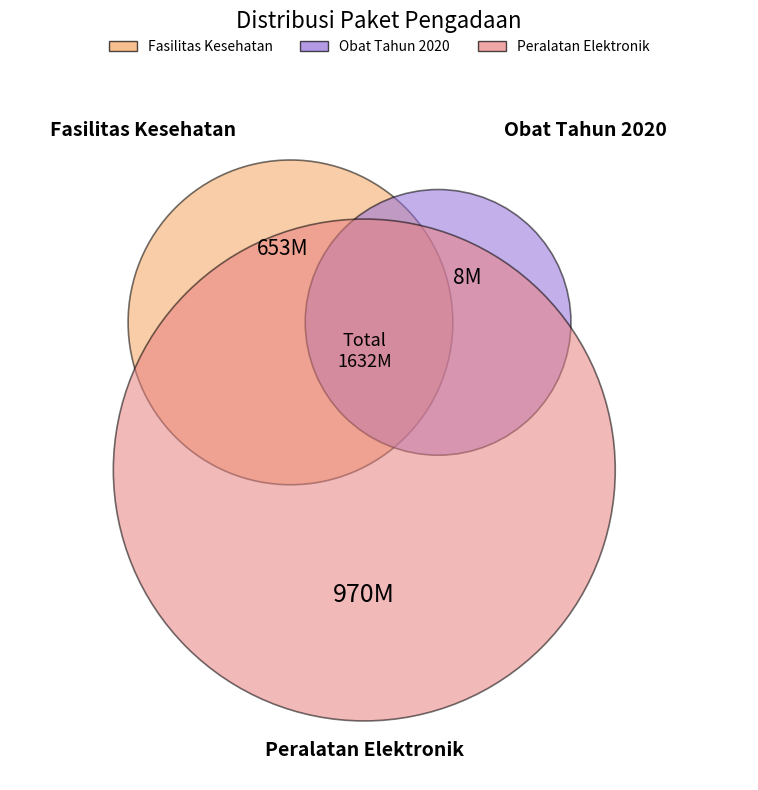

Which has a higher value, 7183 or 12109?

12109